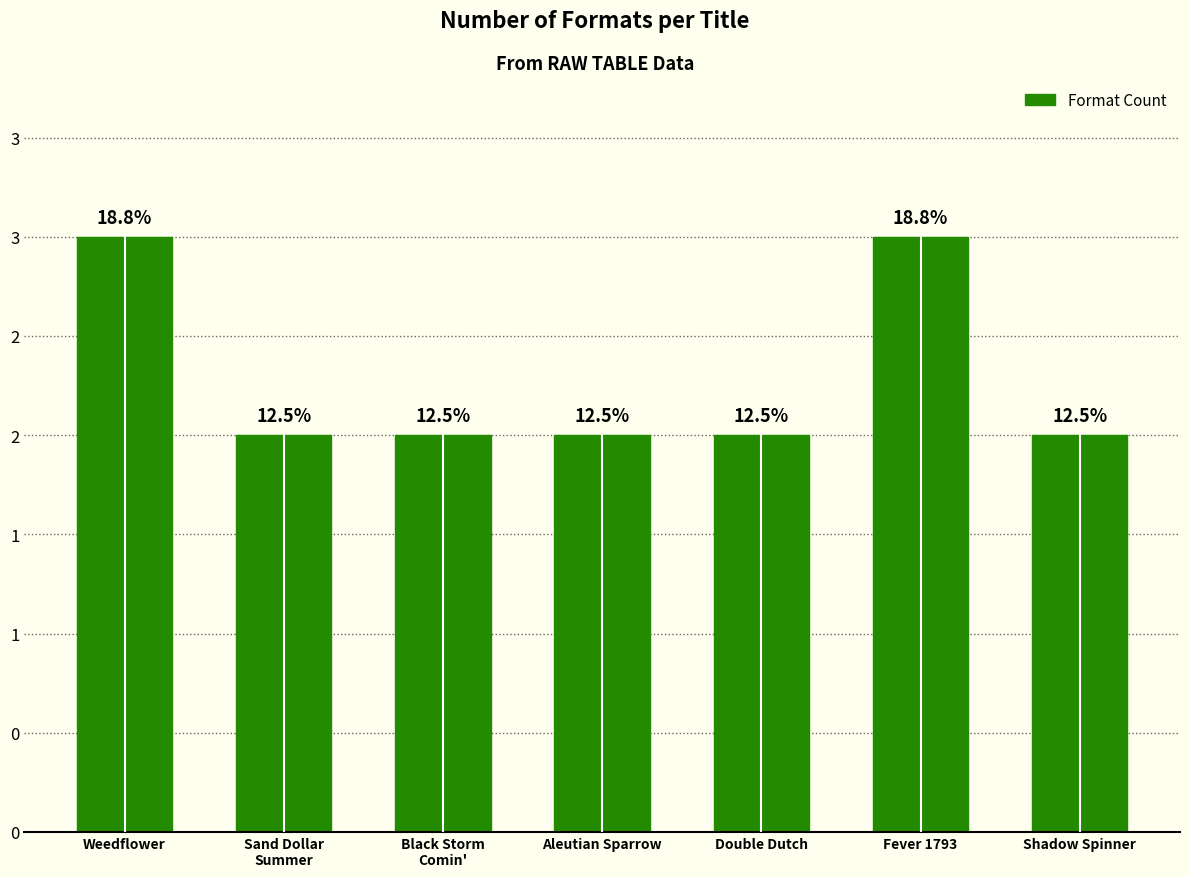

What is the change in value from Weedflower to Aleutian Sparrow?

-1